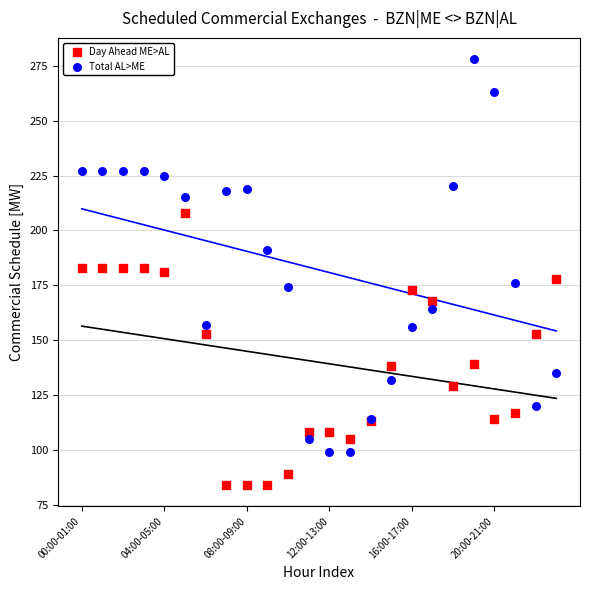

Which series has the widest spread of Y values?

Total AL>ME